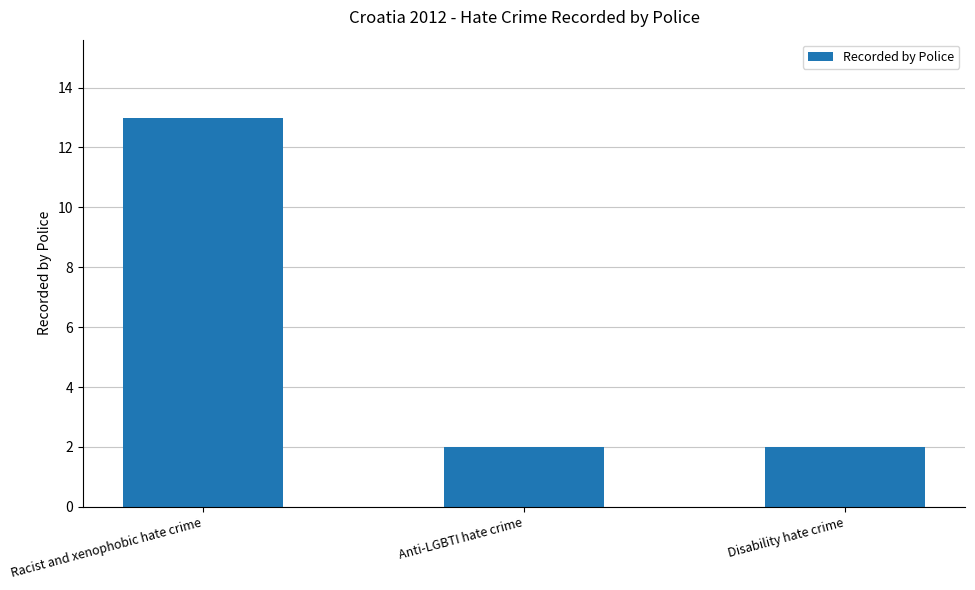

What is the smallest value displayed?

2